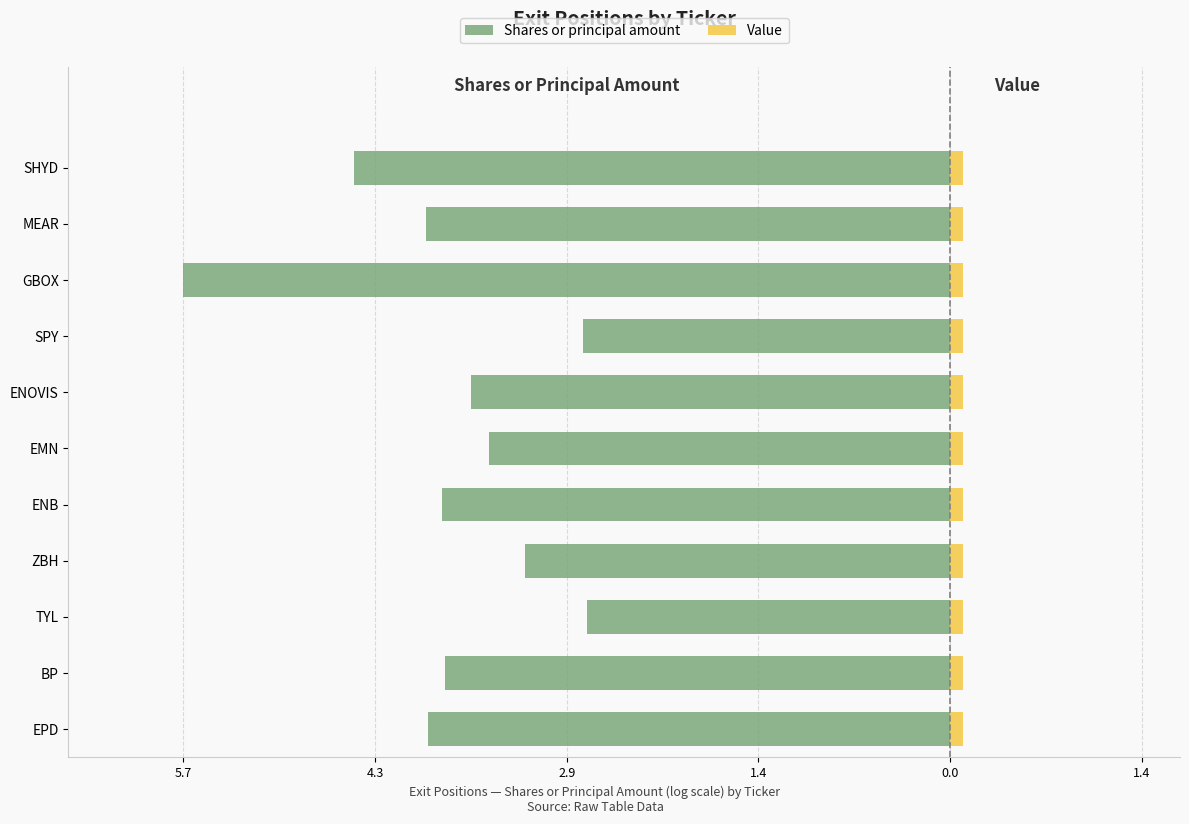

How many groups of bars are there?

11